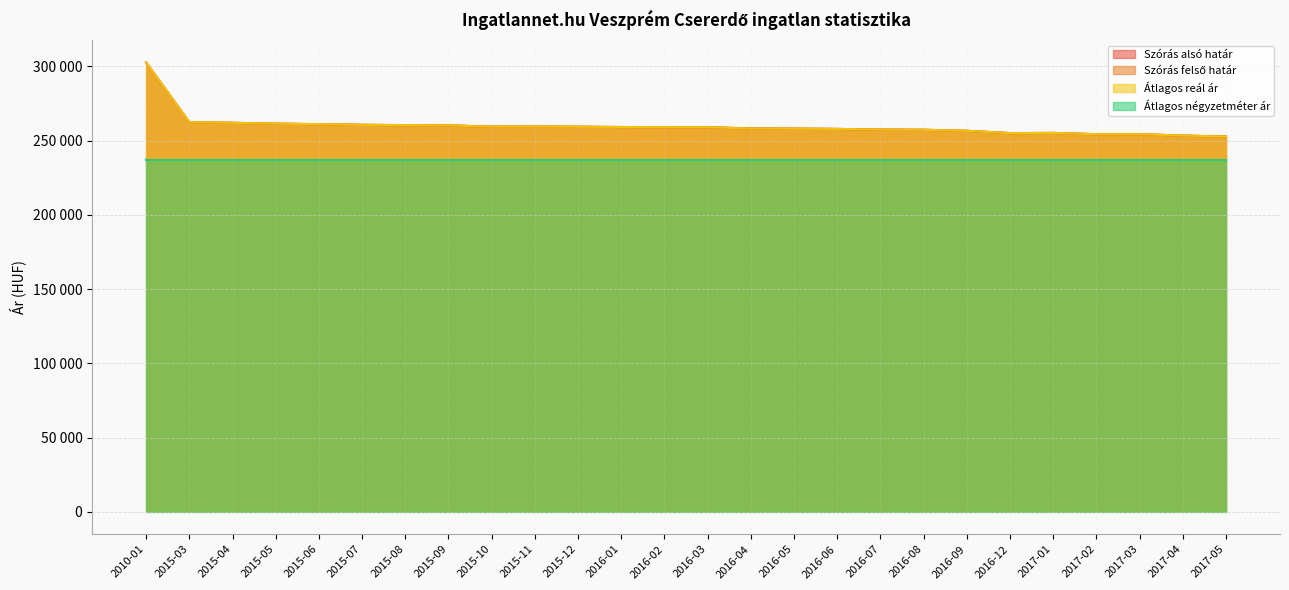

What is the average value of the Átlagos reál ár series?

259808